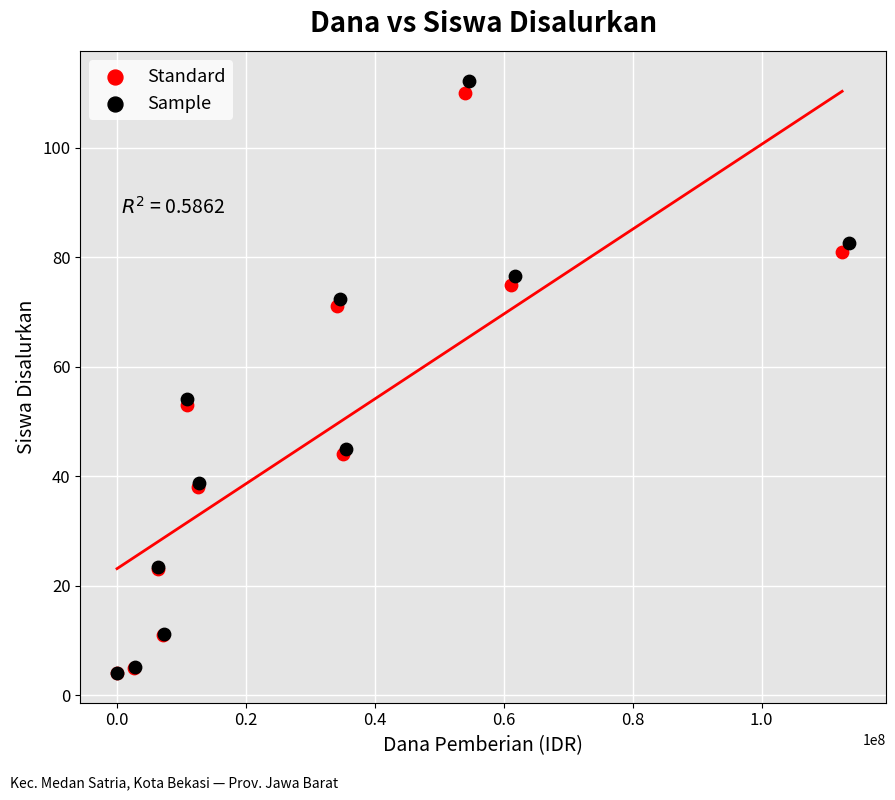

Which series has the widest spread of Y values?

Sample